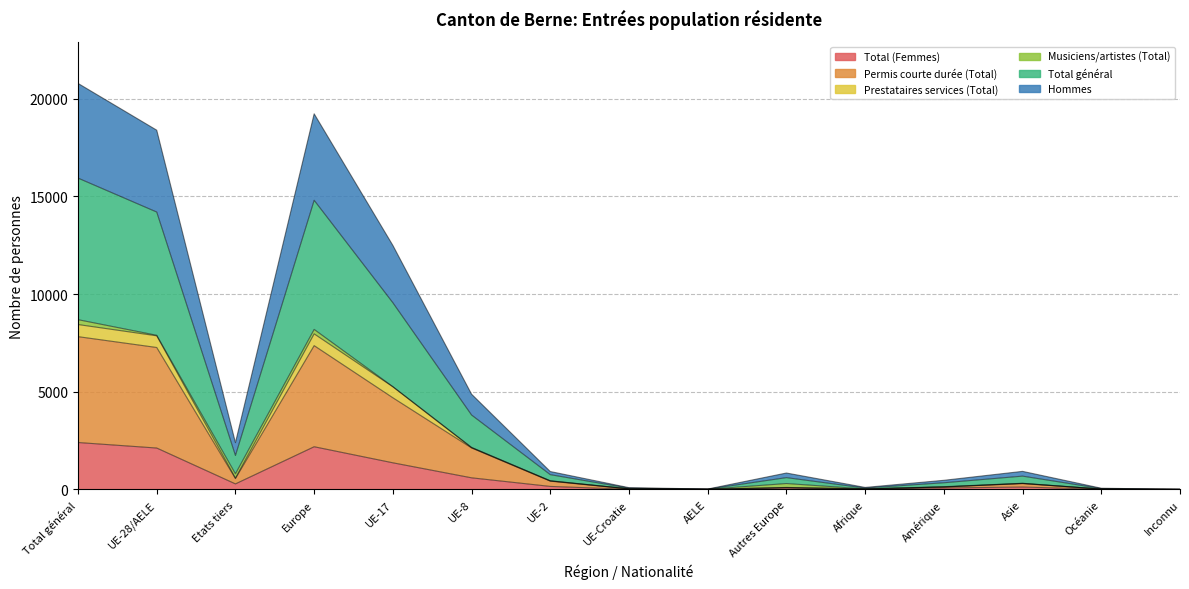

What position from the right is Océanie?

2